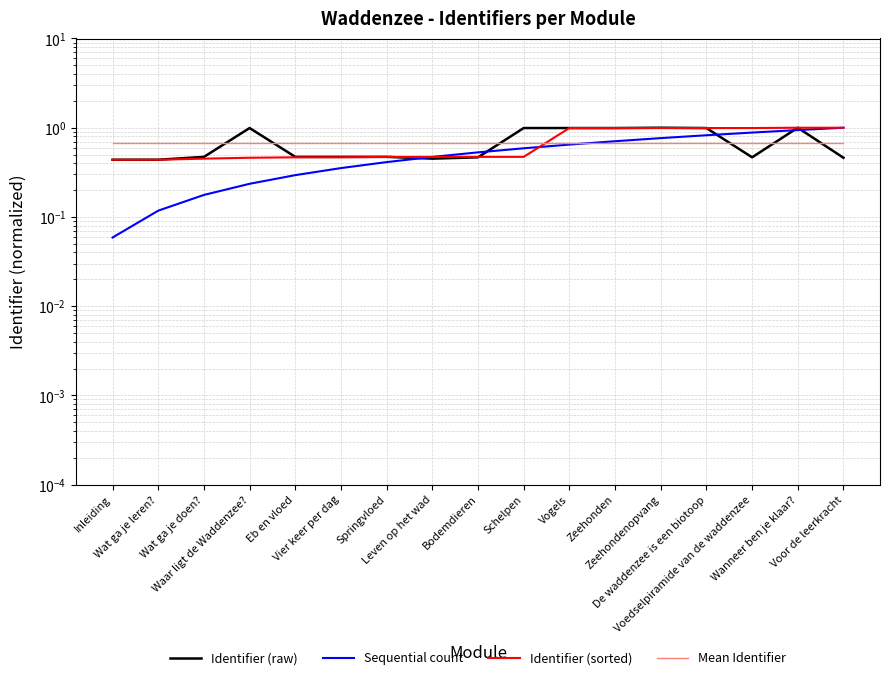

At which label does Identifier (sorted) reach its peak?

Voor de leerkracht